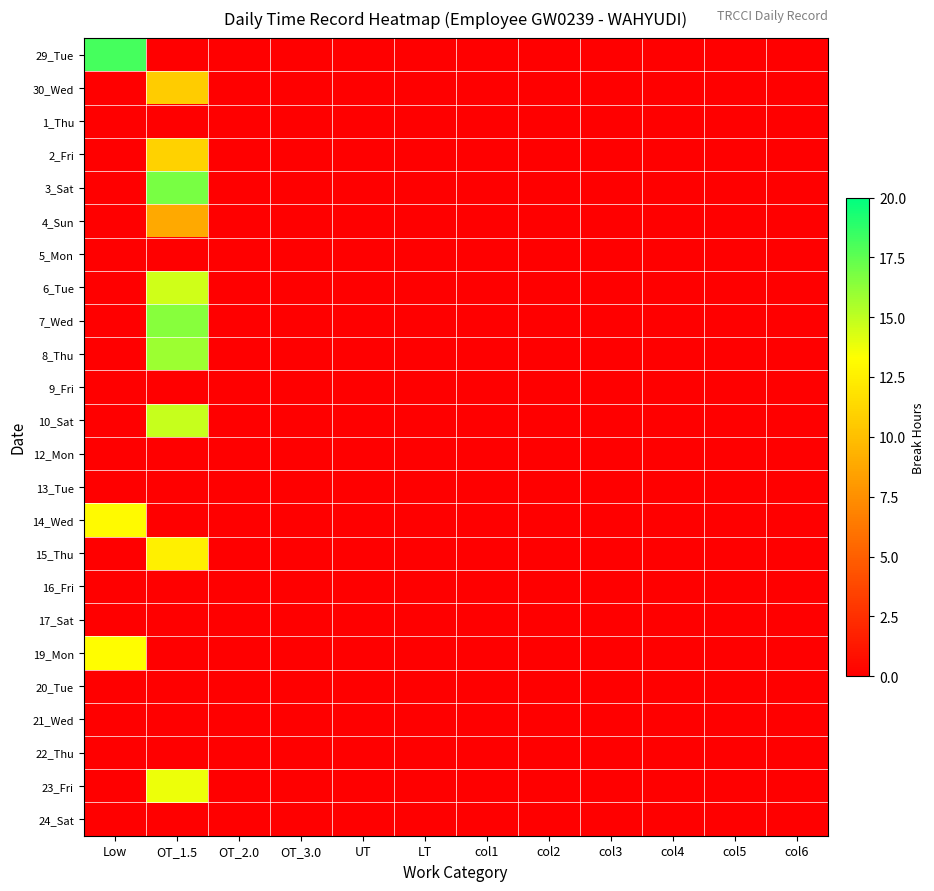

Reading right to left, extract all data points from this chart.

29_Tue: col6=0.0	col5=0.0	col4=0.0	col3=0.0	col2=0.0	col1=0.0	LT=0.0	UT=0.0	OT_3.0=0.0	OT_2.0=0.0	OT_1.5=0.0	Low=18.2
30_Wed: col6=0.0	col5=0.0	col4=0.0	col3=0.0	col2=0.0	col1=0.0	LT=0.0	UT=0.0	OT_3.0=0.0	OT_2.0=0.0	OT_1.5=10.7	Low=0.0
1_Thu: col6=0.0	col5=0.0	col4=0.0	col3=0.0	col2=0.0	col1=0.0	LT=0.0	UT=0.0	OT_3.0=0.0	OT_2.0=0.0	OT_1.5=0.0	Low=0.0
2_Fri: col6=0.0	col5=0.0	col4=0.0	col3=0.0	col2=0.0	col1=0.0	LT=0.0	UT=0.0	OT_3.0=0.0	OT_2.0=0.0	OT_1.5=11.0	Low=0.0
3_Sat: col6=0.0	col5=0.0	col4=0.0	col3=0.0	col2=0.0	col1=0.0	LT=0.0	UT=0.0	OT_3.0=0.0	OT_2.0=0.0	OT_1.5=16.9	Low=0.0
4_Sun: col6=0.0	col5=0.0	col4=0.0	col3=0.0	col2=0.0	col1=0.0	LT=0.0	UT=0.0	OT_3.0=0.0	OT_2.0=0.0	OT_1.5=8.9	Low=0.0
5_Mon: col6=0.0	col5=0.0	col4=0.0	col3=0.0	col2=0.0	col1=0.0	LT=0.0	UT=0.0	OT_3.0=0.0	OT_2.0=0.0	OT_1.5=0.0	Low=0.0
6_Tue: col6=0.0	col5=0.0	col4=0.0	col3=0.0	col2=0.0	col1=0.0	LT=0.0	UT=0.0	OT_3.0=0.0	OT_2.0=0.0	OT_1.5=14.6	Low=0.0
7_Wed: col6=0.0	col5=0.0	col4=0.0	col3=0.0	col2=0.0	col1=0.0	LT=0.0	UT=0.0	OT_3.0=0.0	OT_2.0=0.0	OT_1.5=16.5	Low=0.0
8_Thu: col6=0.0	col5=0.0	col4=0.0	col3=0.0	col2=0.0	col1=0.0	LT=0.0	UT=0.0	OT_3.0=0.0	OT_2.0=0.0	OT_1.5=15.9	Low=0.0
9_Fri: col6=0.0	col5=0.0	col4=0.0	col3=0.0	col2=0.0	col1=0.0	LT=0.0	UT=0.0	OT_3.0=0.0	OT_2.0=0.0	OT_1.5=0.0	Low=0.0
10_Sat: col6=0.0	col5=0.0	col4=0.0	col3=0.0	col2=0.0	col1=0.0	LT=0.0	UT=0.0	OT_3.0=0.0	OT_2.0=0.0	OT_1.5=14.8	Low=0.0
12_Mon: col6=0.0	col5=0.0	col4=0.0	col3=0.0	col2=0.0	col1=0.0	LT=0.0	UT=0.0	OT_3.0=0.0	OT_2.0=0.0	OT_1.5=0.0	Low=0.0
13_Tue: col6=0.0	col5=0.0	col4=0.0	col3=0.0	col2=0.0	col1=0.0	LT=0.0	UT=0.0	OT_3.0=0.0	OT_2.0=0.0	OT_1.5=0.0	Low=0.0
14_Wed: col6=0.0	col5=0.0	col4=0.0	col3=0.0	col2=0.0	col1=0.0	LT=0.0	UT=0.0	OT_3.0=0.0	OT_2.0=0.0	OT_1.5=0.0	Low=13.1
15_Thu: col6=0.0	col5=0.0	col4=0.0	col3=0.0	col2=0.0	col1=0.0	LT=0.0	UT=0.0	OT_3.0=0.0	OT_2.0=0.0	OT_1.5=12.6	Low=0.0
16_Fri: col6=0.0	col5=0.0	col4=0.0	col3=0.0	col2=0.0	col1=0.0	LT=0.0	UT=0.0	OT_3.0=0.0	OT_2.0=0.0	OT_1.5=0.0	Low=0.0
17_Sat: col6=0.0	col5=0.0	col4=0.0	col3=0.0	col2=0.0	col1=0.0	LT=0.0	UT=0.0	OT_3.0=0.0	OT_2.0=0.0	OT_1.5=0.0	Low=0.0
19_Mon: col6=0.0	col5=0.0	col4=0.0	col3=0.0	col2=0.0	col1=0.0	LT=0.0	UT=0.0	OT_3.0=0.0	OT_2.0=0.0	OT_1.5=0.0	Low=13.3
20_Tue: col6=0.0	col5=0.0	col4=0.0	col3=0.0	col2=0.0	col1=0.0	LT=0.0	UT=0.0	OT_3.0=0.0	OT_2.0=0.0	OT_1.5=0.0	Low=0.0
21_Wed: col6=0.0	col5=0.0	col4=0.0	col3=0.0	col2=0.0	col1=0.0	LT=0.0	UT=0.0	OT_3.0=0.0	OT_2.0=0.0	OT_1.5=0.0	Low=0.0
22_Thu: col6=0.0	col5=0.0	col4=0.0	col3=0.0	col2=0.0	col1=0.0	LT=0.0	UT=0.0	OT_3.0=0.0	OT_2.0=0.0	OT_1.5=0.0	Low=0.0
23_Fri: col6=0.0	col5=0.0	col4=0.0	col3=0.0	col2=0.0	col1=0.0	LT=0.0	UT=0.0	OT_3.0=0.0	OT_2.0=0.0	OT_1.5=13.8	Low=0.0
24_Sat: col6=0.0	col5=0.0	col4=0.0	col3=0.0	col2=0.0	col1=0.0	LT=0.0	UT=0.0	OT_3.0=0.0	OT_2.0=0.0	OT_1.5=0.0	Low=0.0